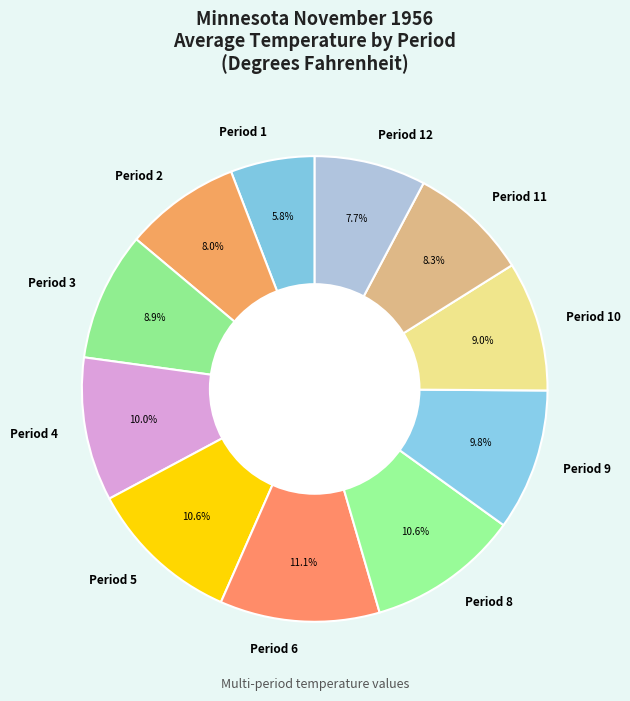

What is the ratio of the value at Period 8 to the value at Period 2?

1.3